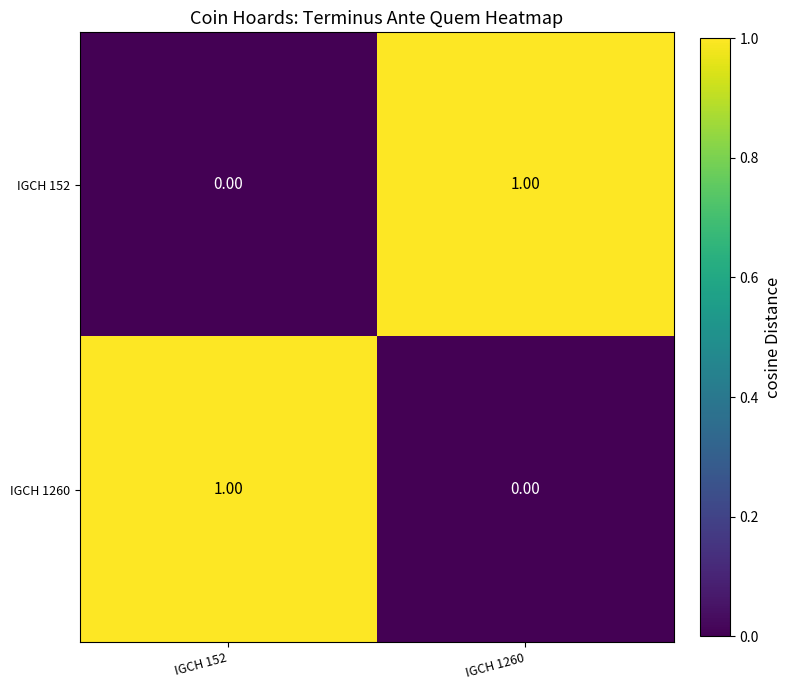

Rank the series at IGCH 1260 from lowest to highest value.

IGCH 1260, IGCH 152